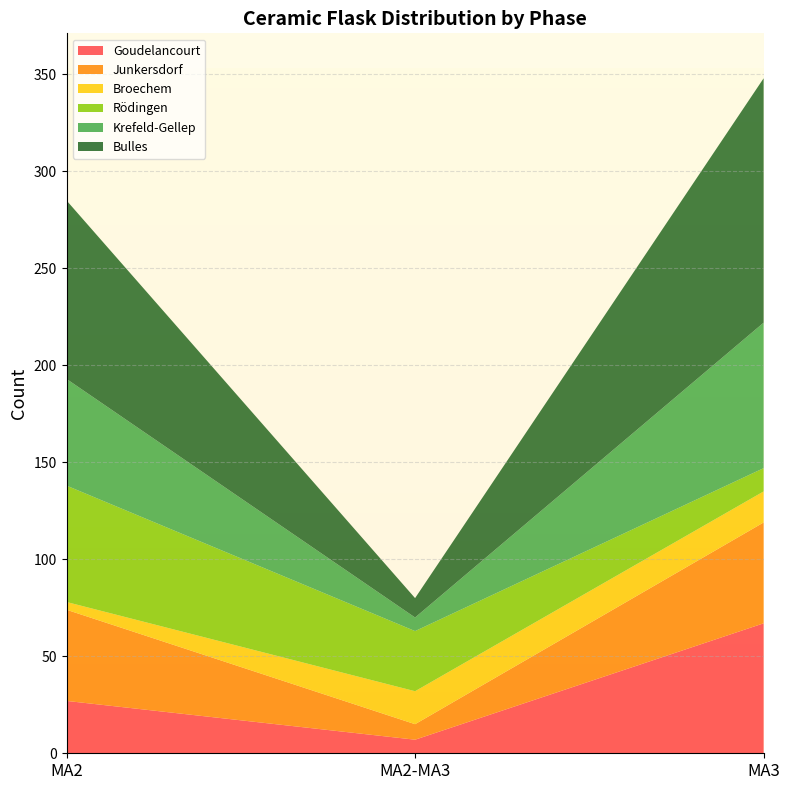

Reading left to right, transcribe all the data shown in this chart.

Goudelancourt: MA2=27	MA2-MA3=7	MA3=67
Junkersdorf: MA2=47	MA2-MA3=8	MA3=52
Broechem: MA2=4	MA2-MA3=17	MA3=16
Rödingen: MA2=60	MA2-MA3=31	MA3=12
Krefeld-Gellep: MA2=55	MA2-MA3=7	MA3=75
Bulles: MA2=92	MA2-MA3=10	MA3=126